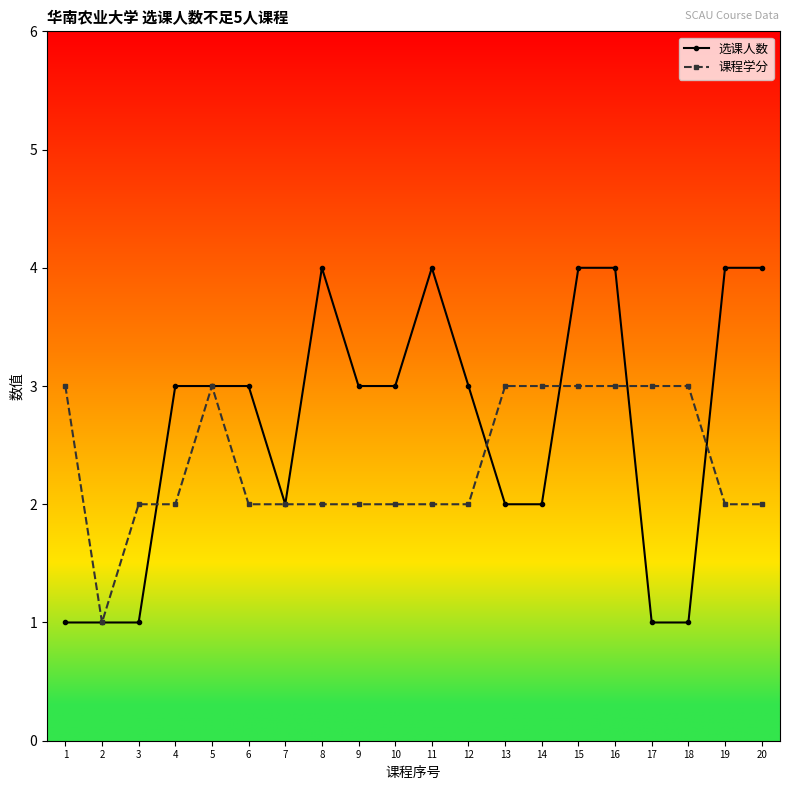

True or false: 课程学分 has a value of 3 at 18.

True